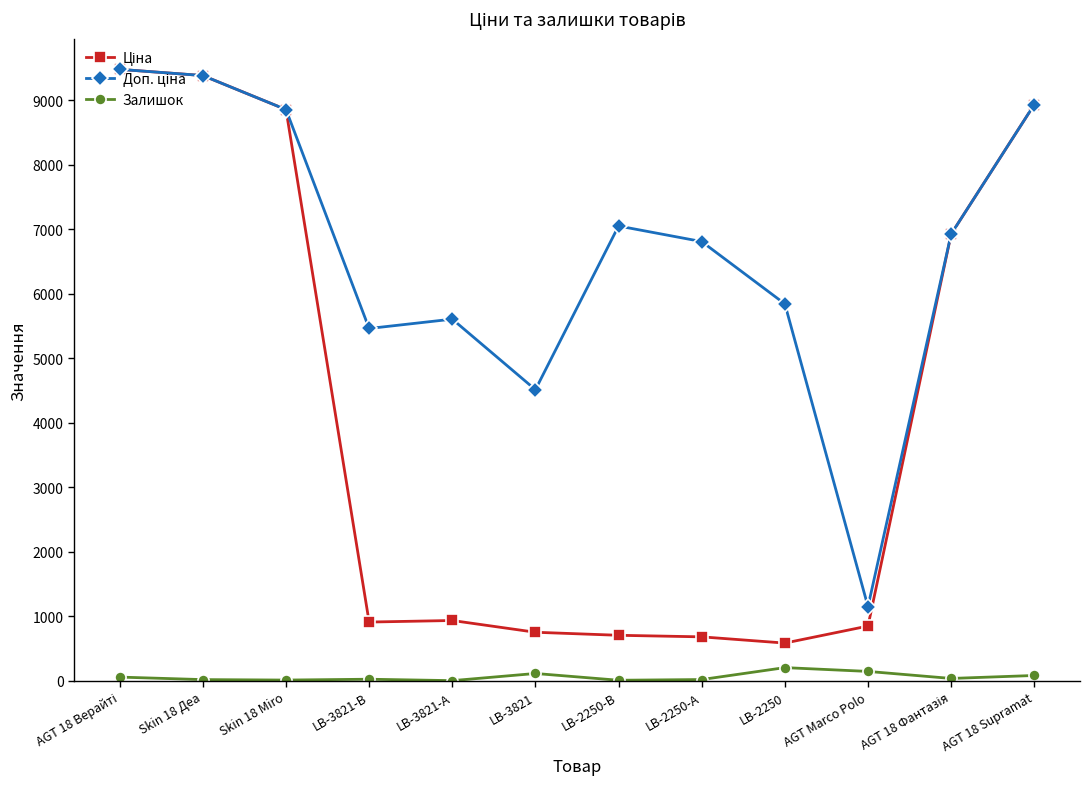

What is the difference between the maximum and minimum values in the Залишок series?

202.0